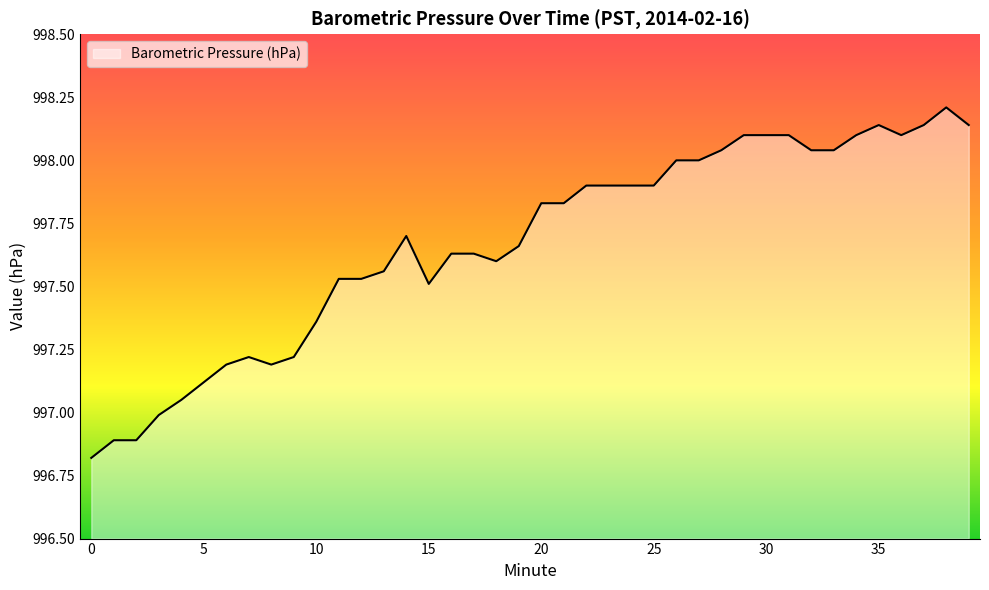

What is the maximum value shown in the chart?

998.2